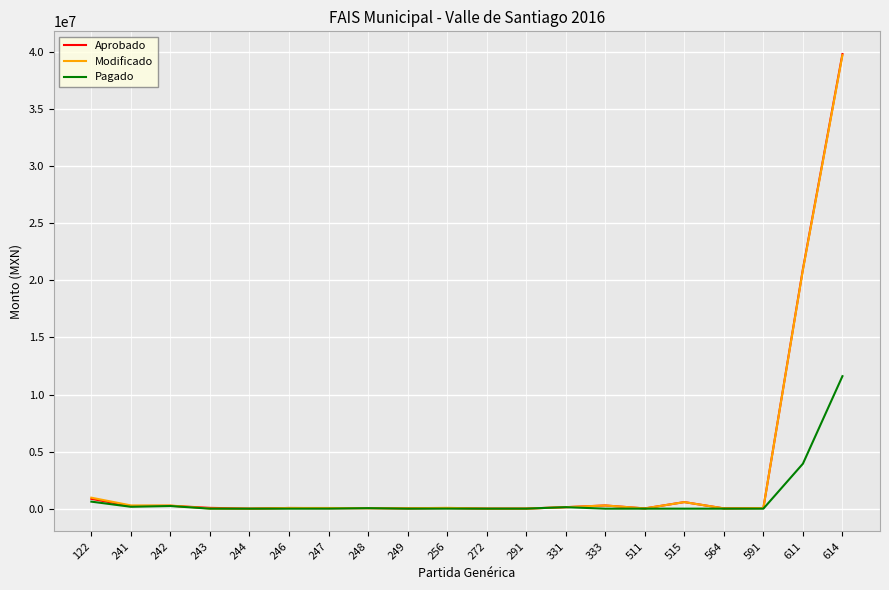

Which series has the largest range (max minus min)?

Aprobado